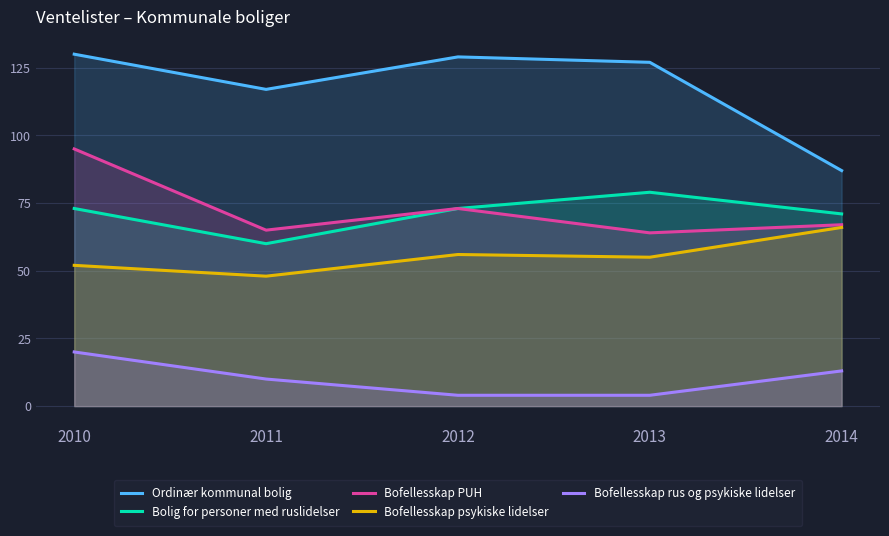

What is the sum of the Bofellesskap psykiske lidelser values at 2010 and 2014?

118